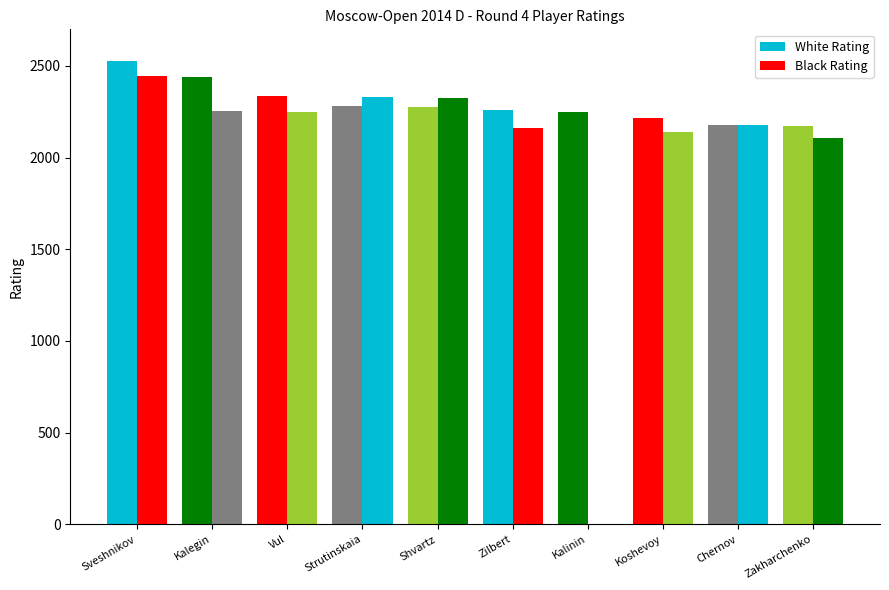

Between Koshevoy and Vul, which is larger?

Vul